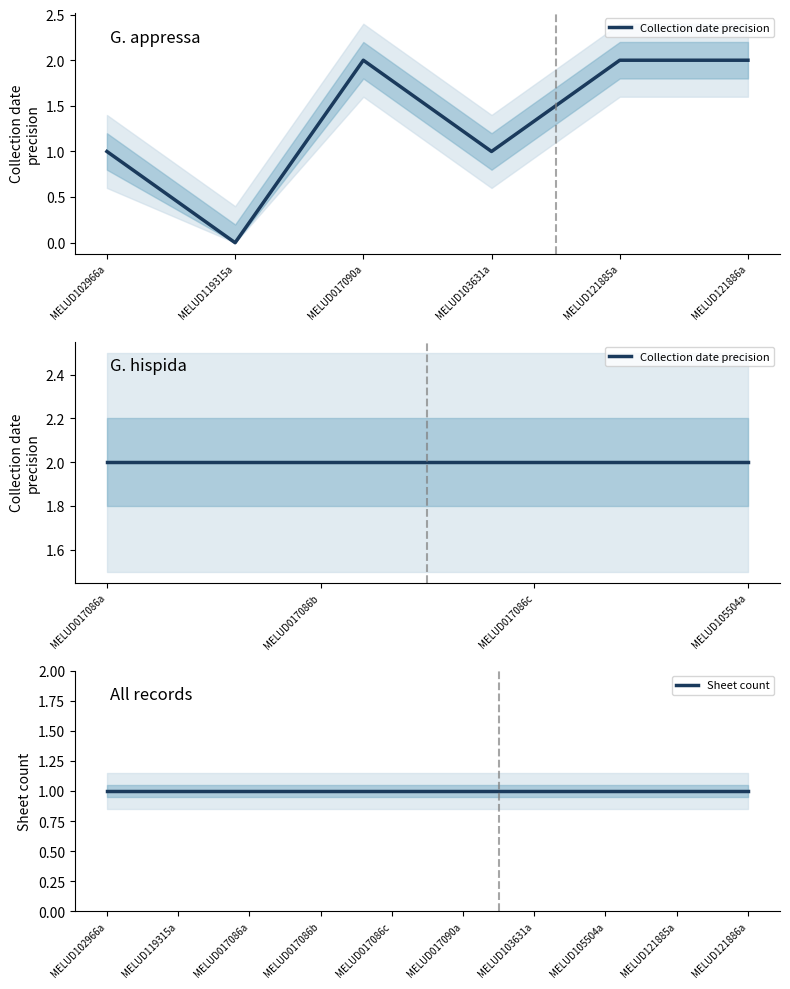

True or false: Sheet has a value of 1 at MELUD121885a.

True